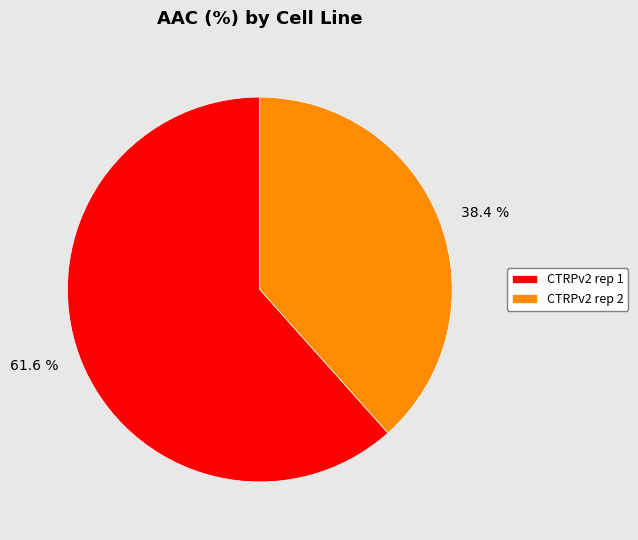

Which slice represents more than half of the pie?

CTRPv2 rep 1